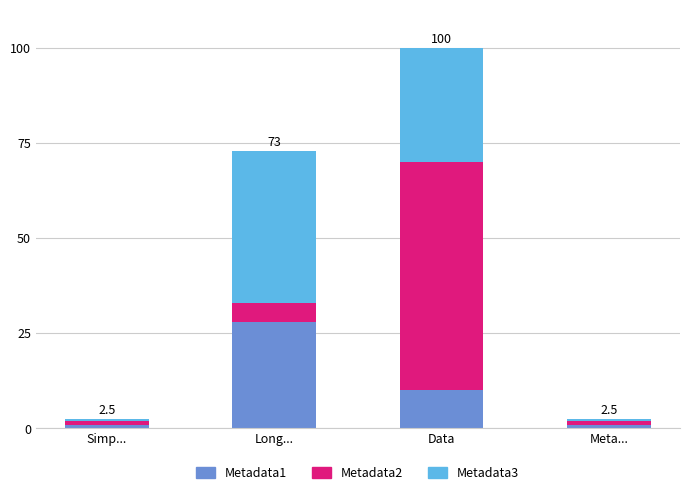

What is the highest value of the Metadata1 series?

28.0